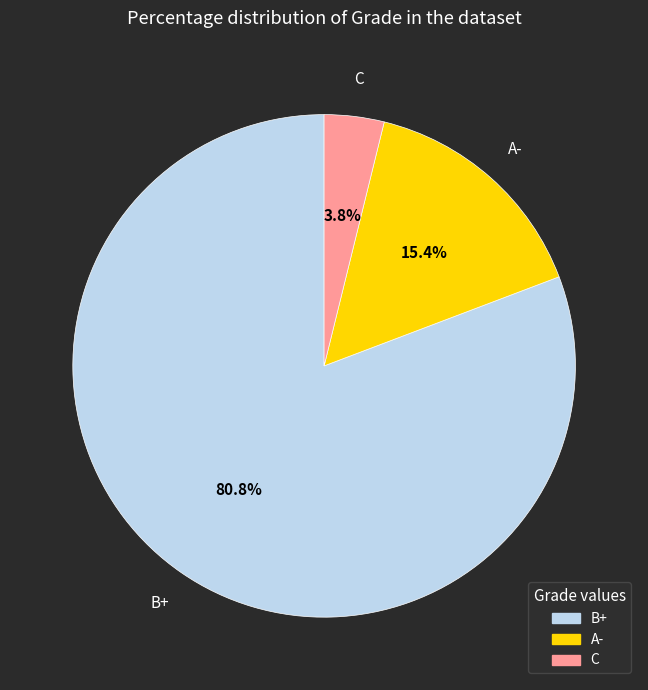

What is the largest slice in the pie chart?

B+